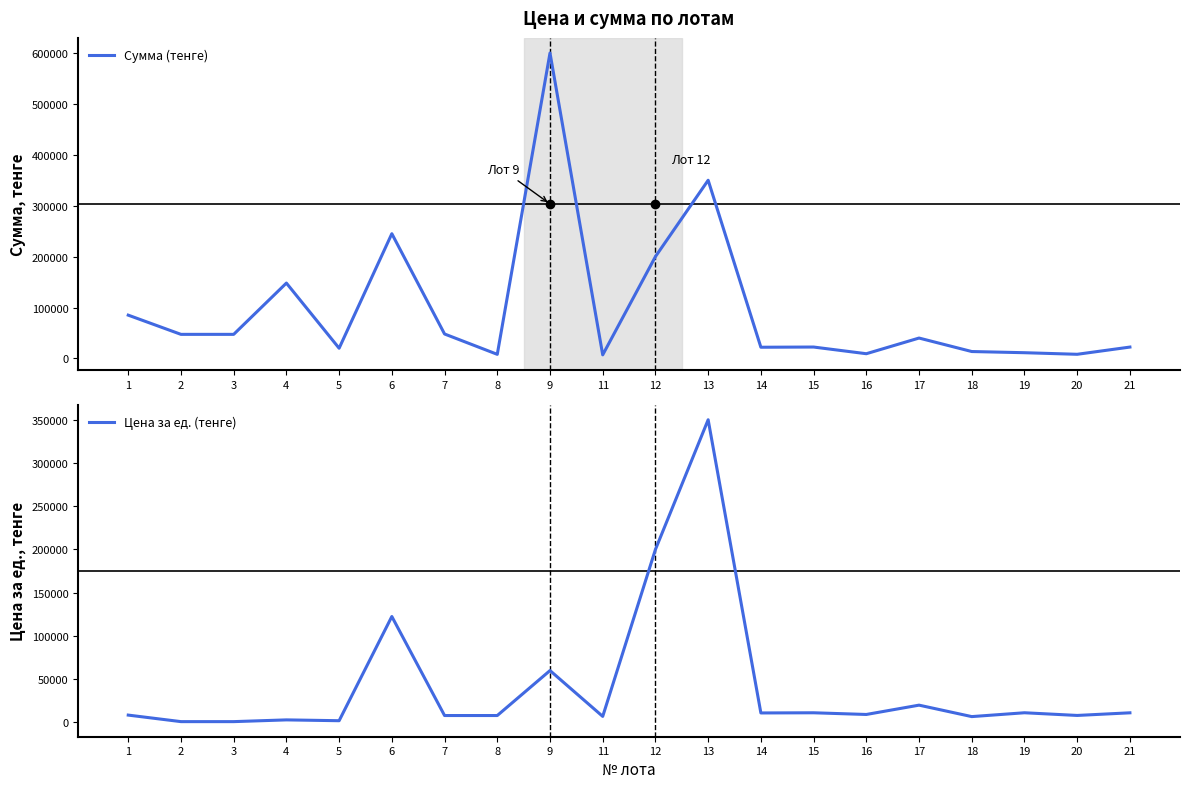

At which label is Сумма (тенге) closest to 303500?

13